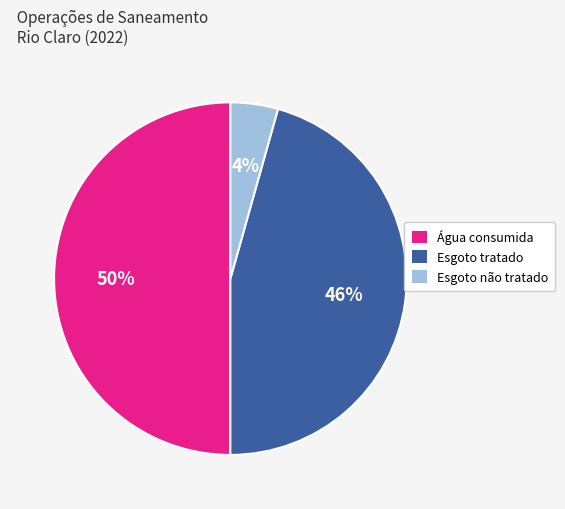

What is the largest slice in the pie chart?

Água consumida